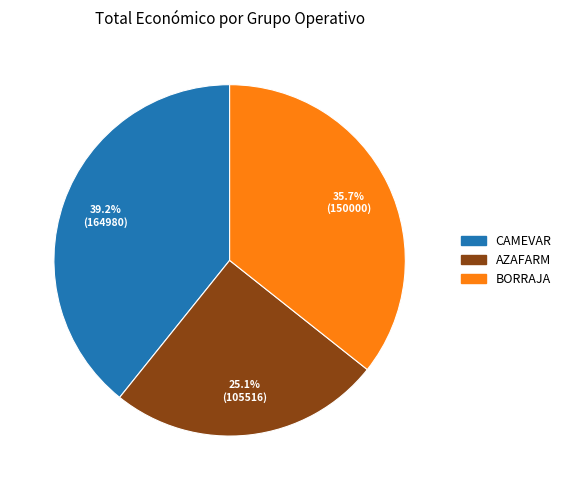

What is the total percentage of AZAFARM and CAMEVAR?

64.3%